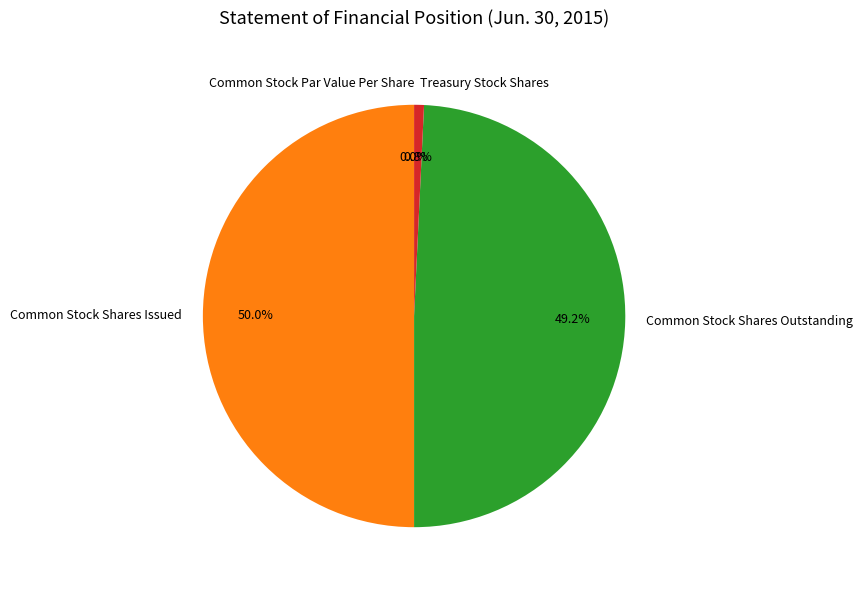

What is the change in value from Common Stock Par Value Per Share to Treasury Stock Shares?

+381527.9